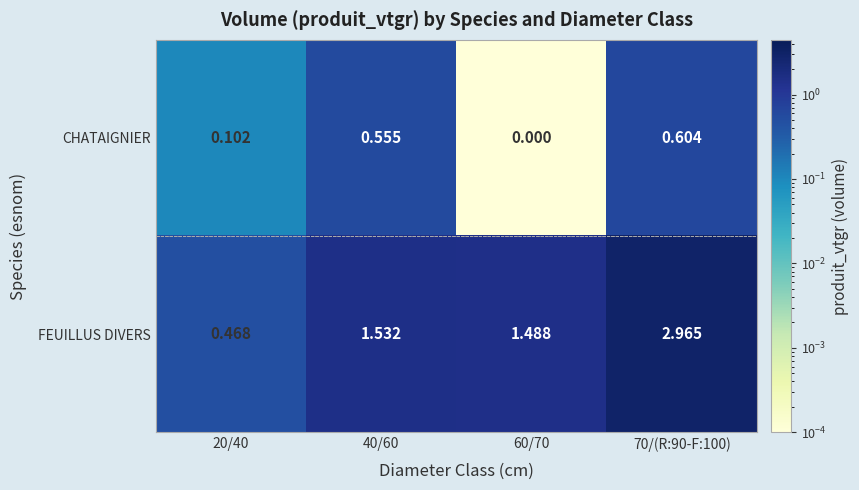

At 60/70, list the series in order from largest to smallest.

FEUILLUS DIVERS, CHATAIGNIER